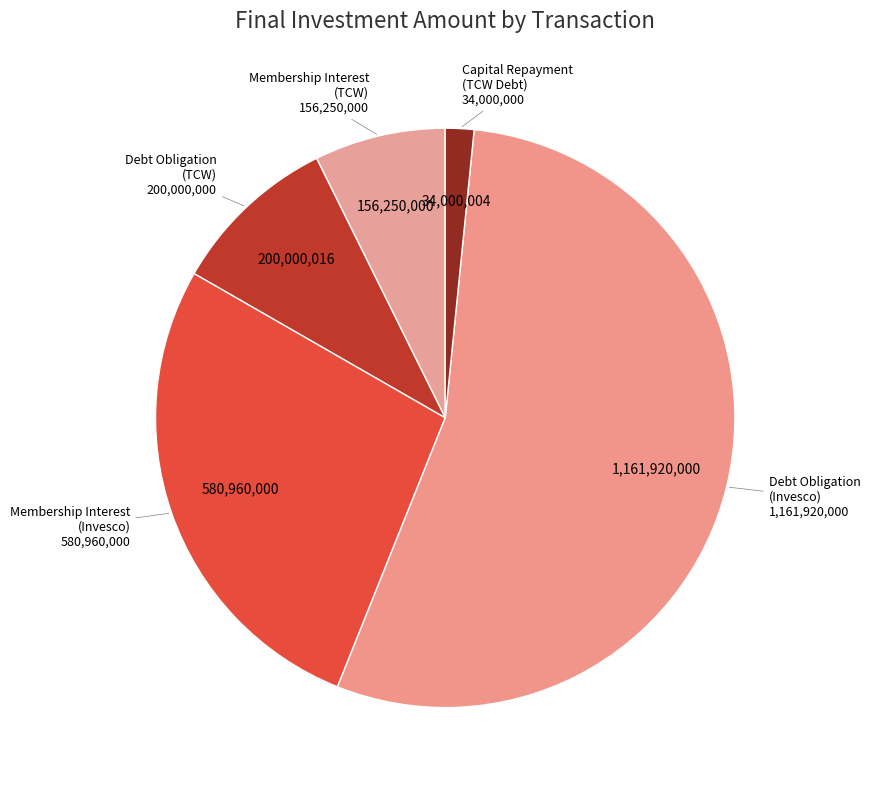

Count the number of slices in the pie.

5